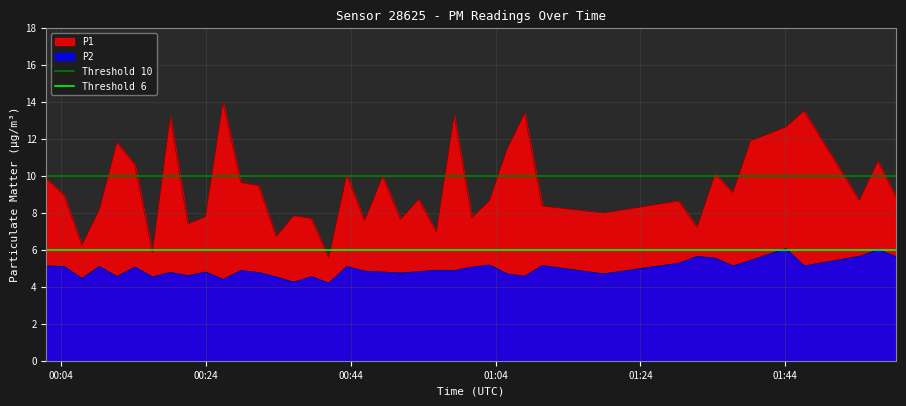

True or false: P2 and P1 cross at least once.

False